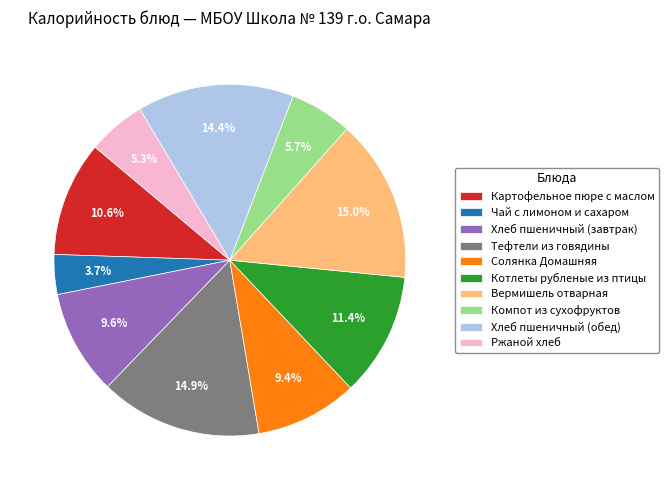

What percentage is the Солянка Домашняя slice, to the nearest percent?

9%